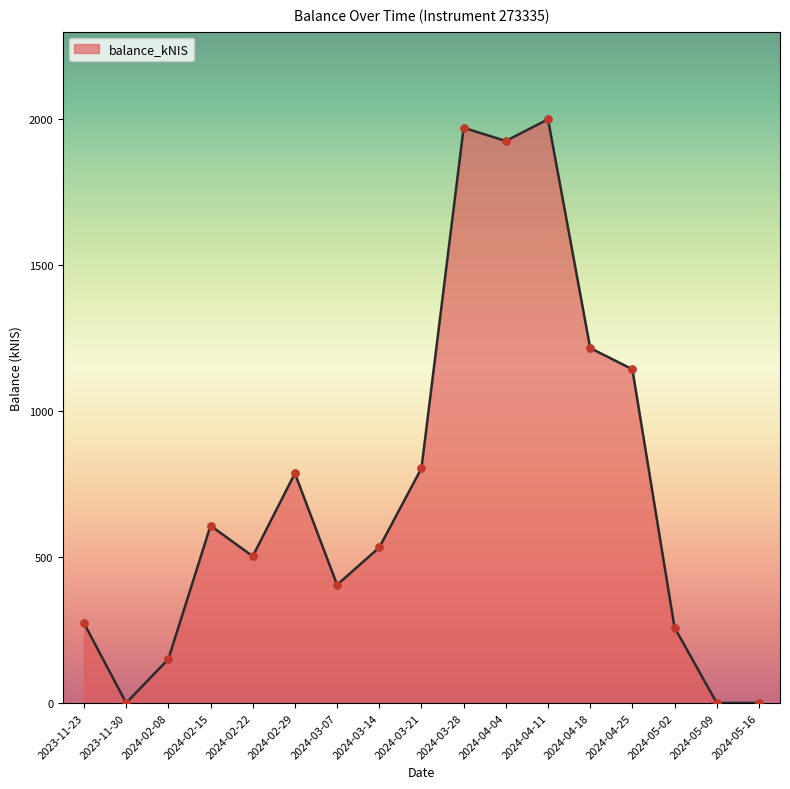

What is the ratio of the value at 2024-04-25 to the value at 2024-05-02?

4.4